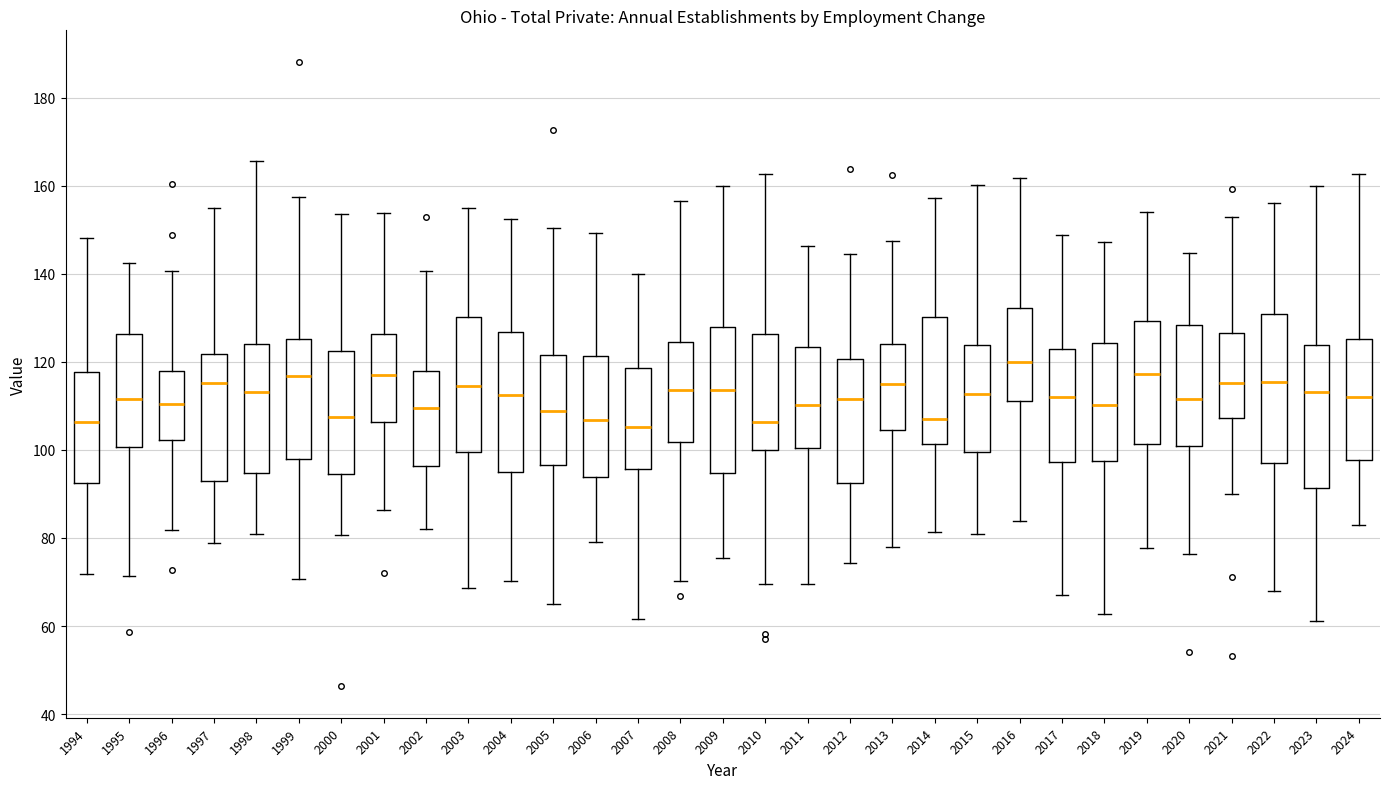

Which box has the highest median line?

2016